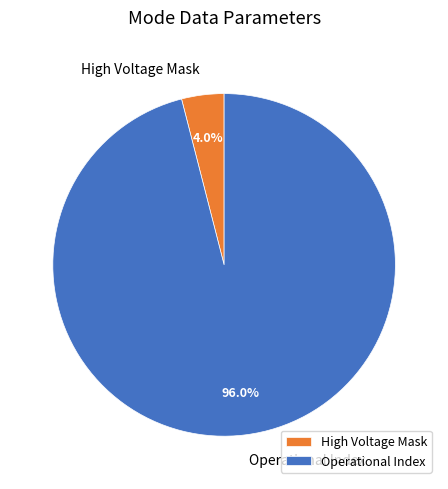

How many segments does this pie chart have?

2